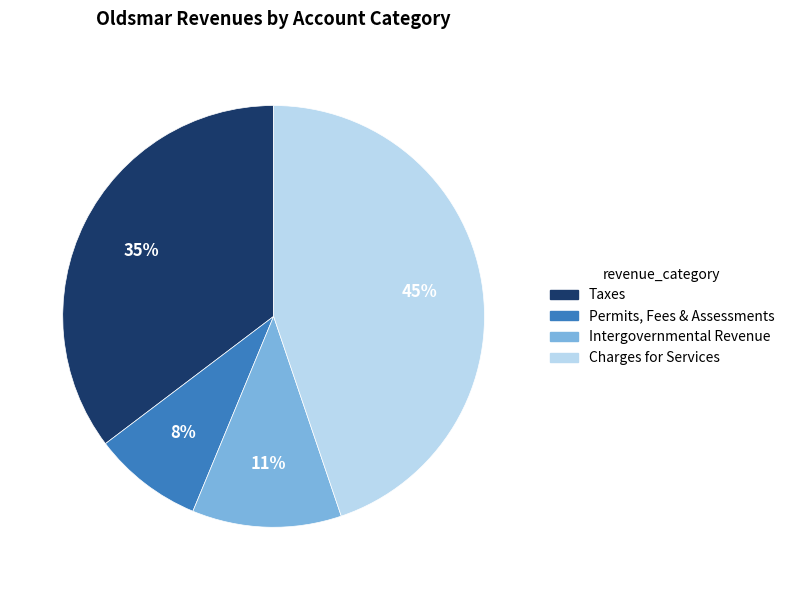

Which has a higher value, Charges for Services or Permits, Fees & Assessments?

Charges for Services